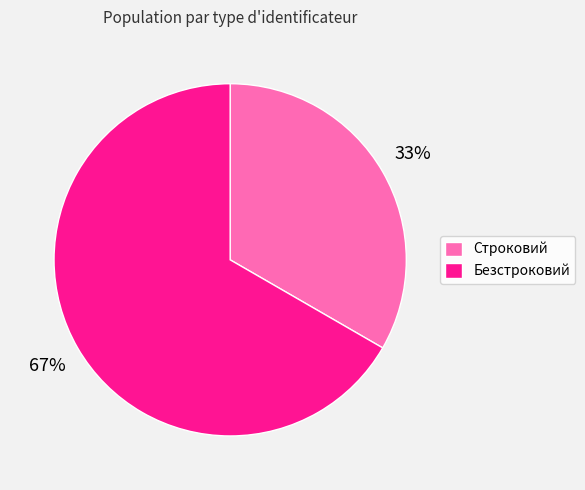

Is the sum of Безстроковий and Строковий greater than half?

Yes